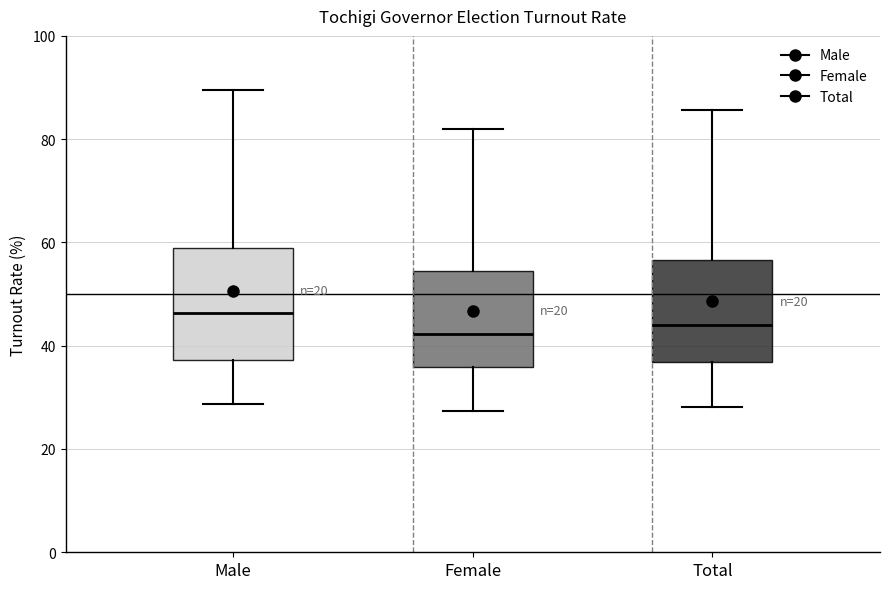

Reading left to right, read every box against the y-axis: the position of its median line, the range the box covers, and the ends of its whiskers. The values are not printed on the chart, so give them approximately, as read against the axis.

Male: median 46, box 38 to 58, whiskers 28 to 90
Female: median 42, box 36 to 54, whiskers 28 to 82
Total: median 44, box 36 to 56, whiskers 28 to 86